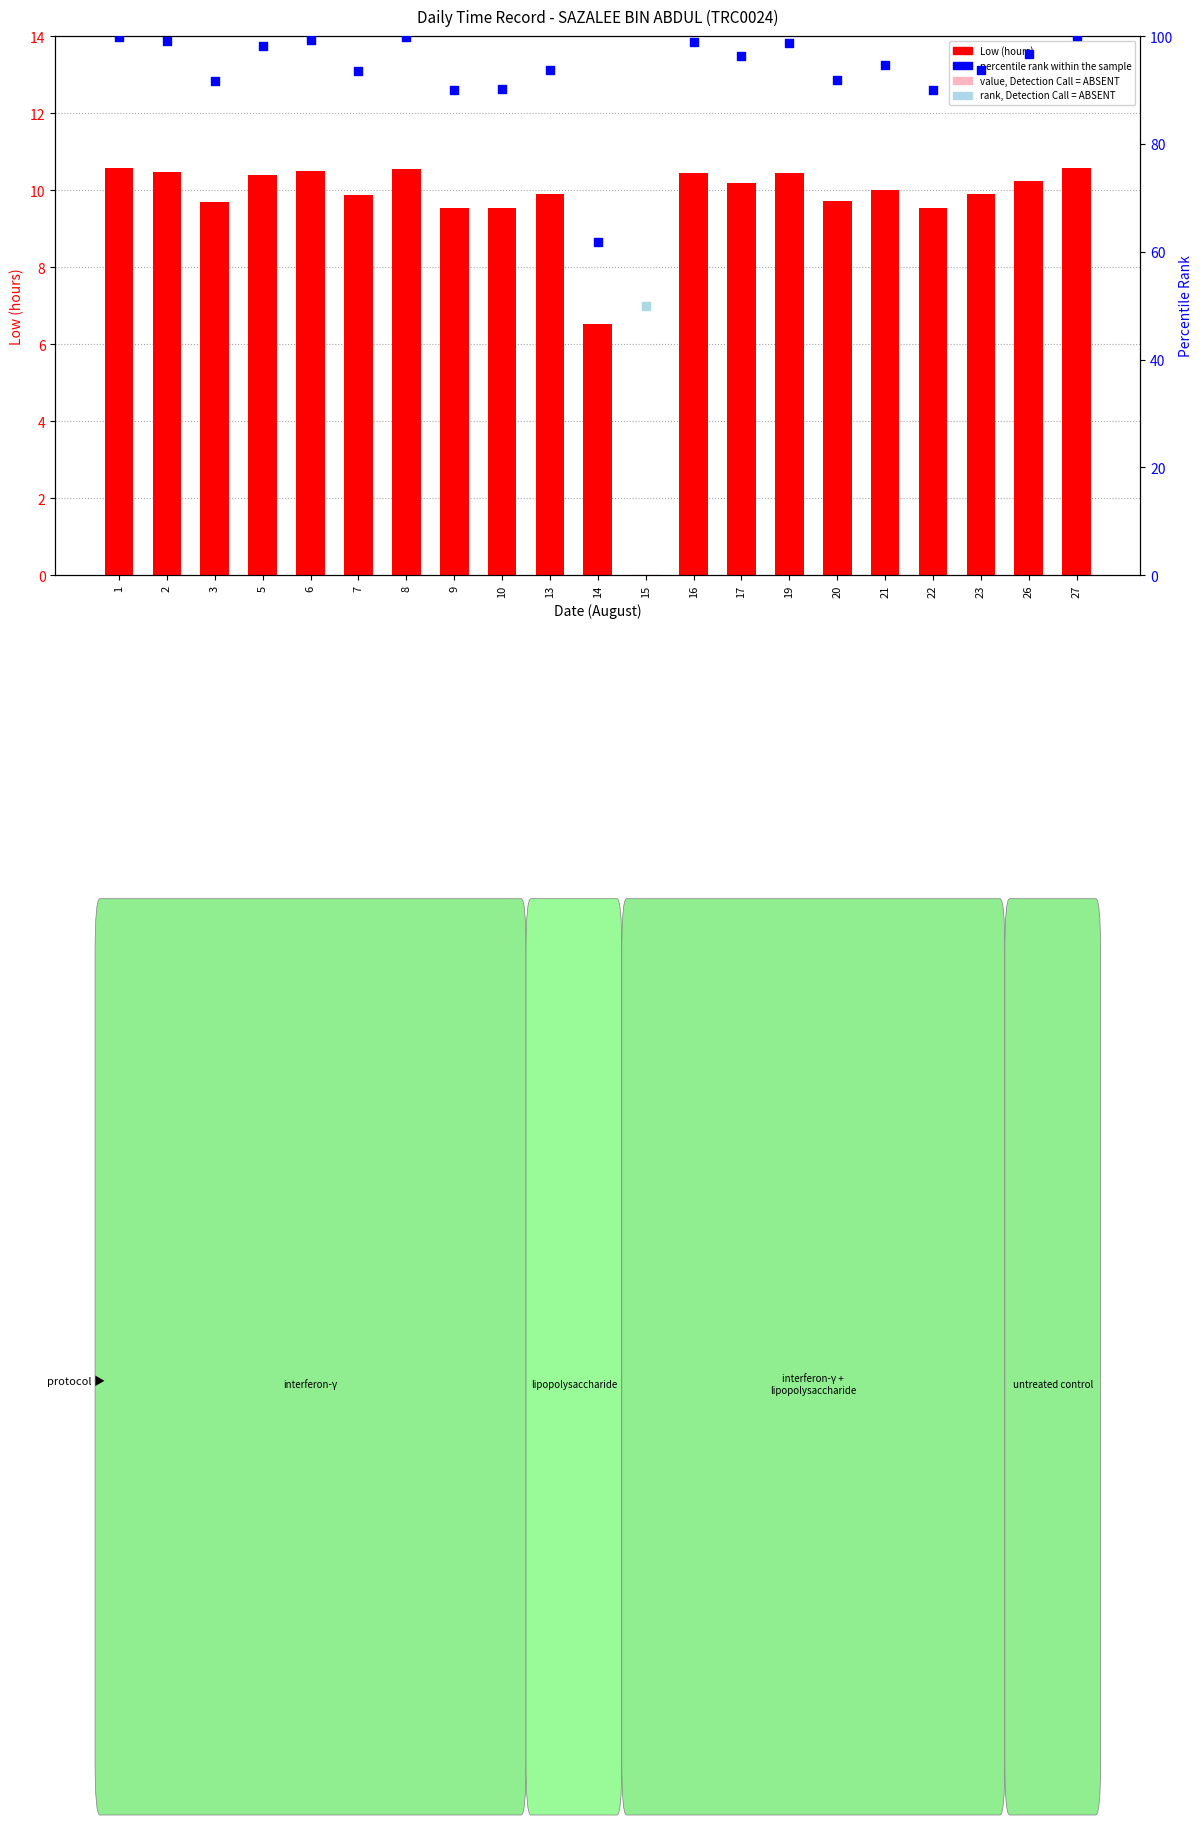

What is the ratio of the value at 16 to the value at 10?

1.1